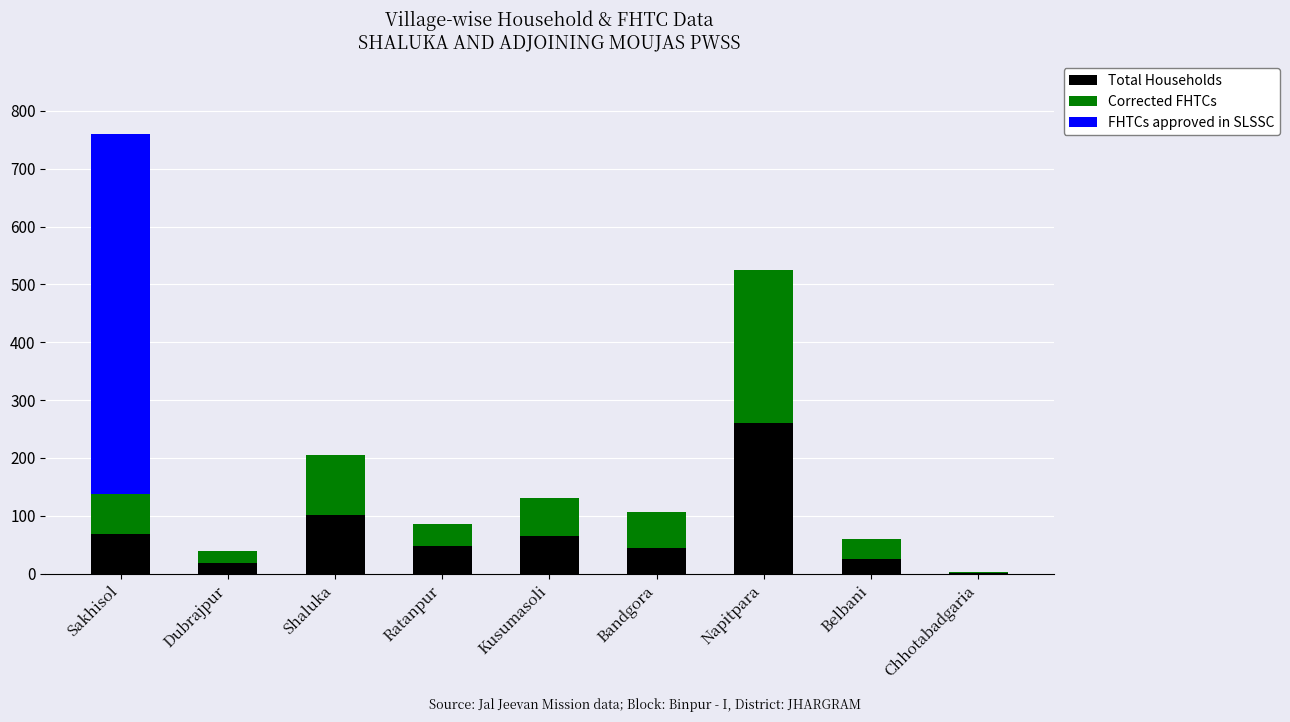

What is the maximum value for Total Households?

260